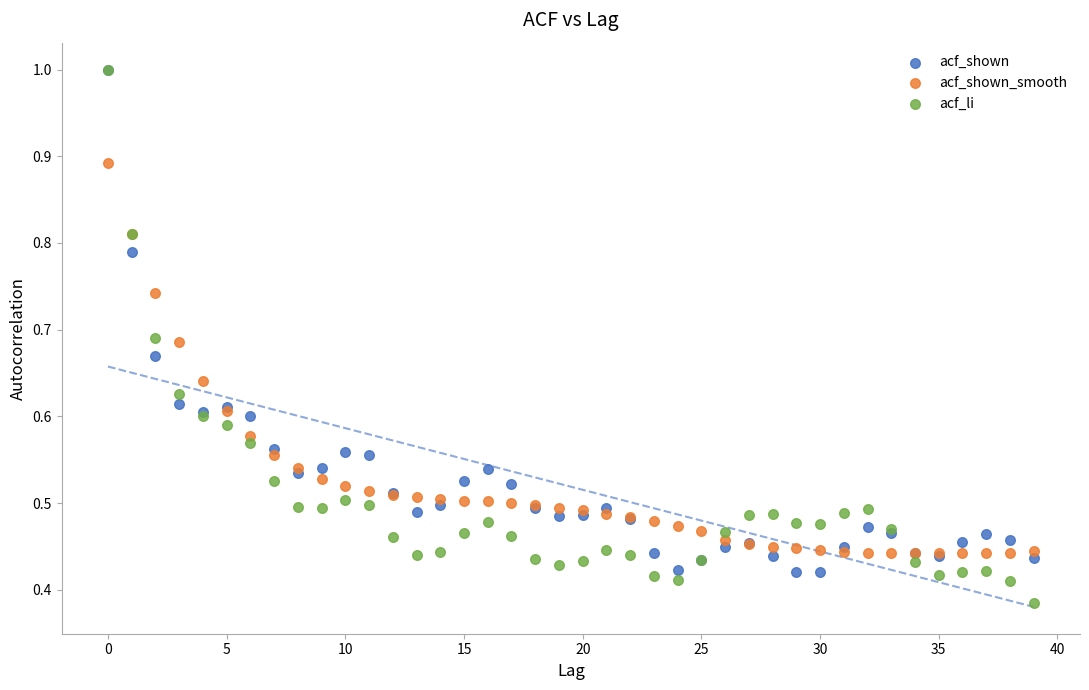

Which series reaches the minimum Y coordinate?

acf_li